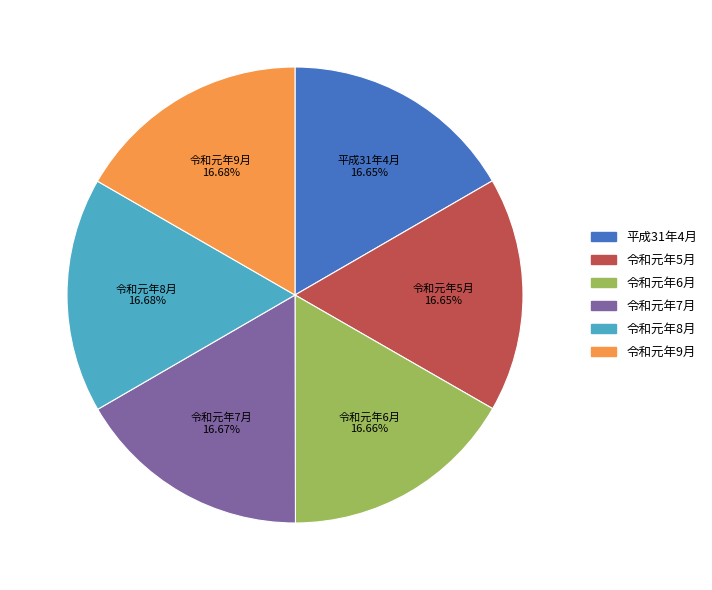

Combined, do 令和元年5月 and 令和元年6月 account for over 50%?

No